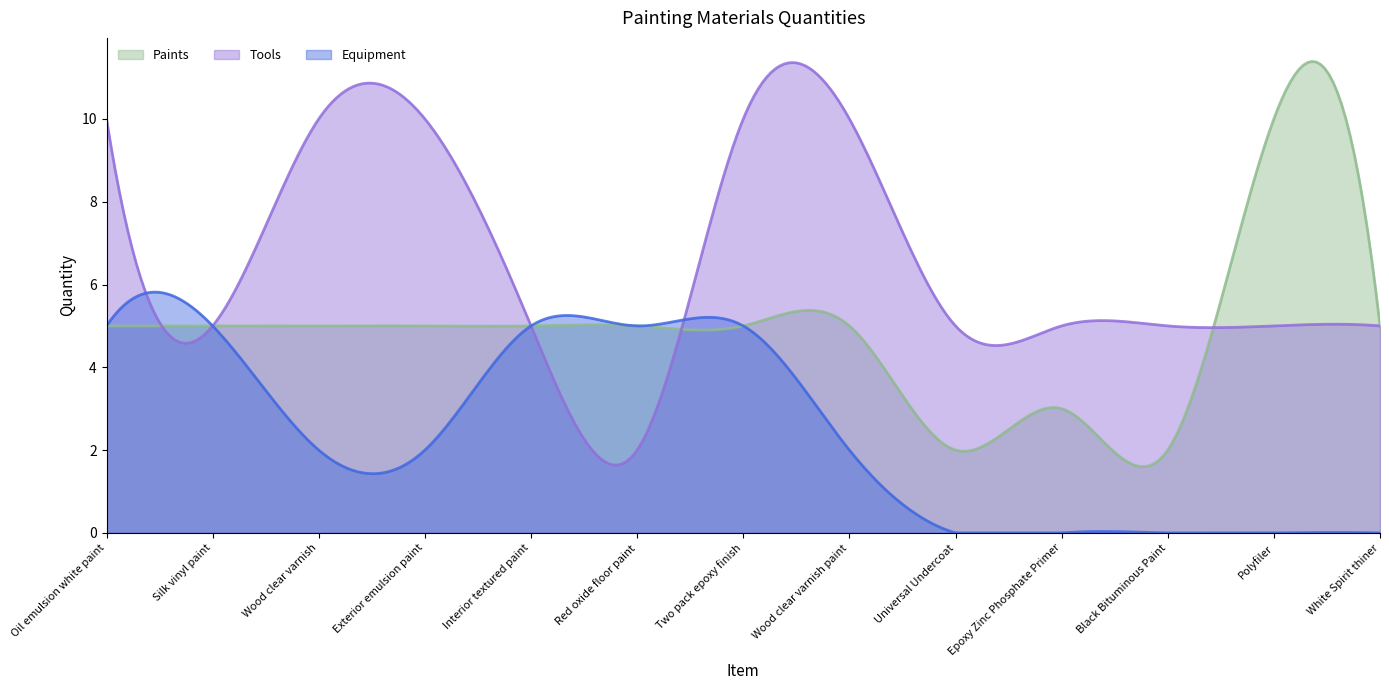

In Tools, how many points are lower than both neighbors (excluding endpoints)?

4